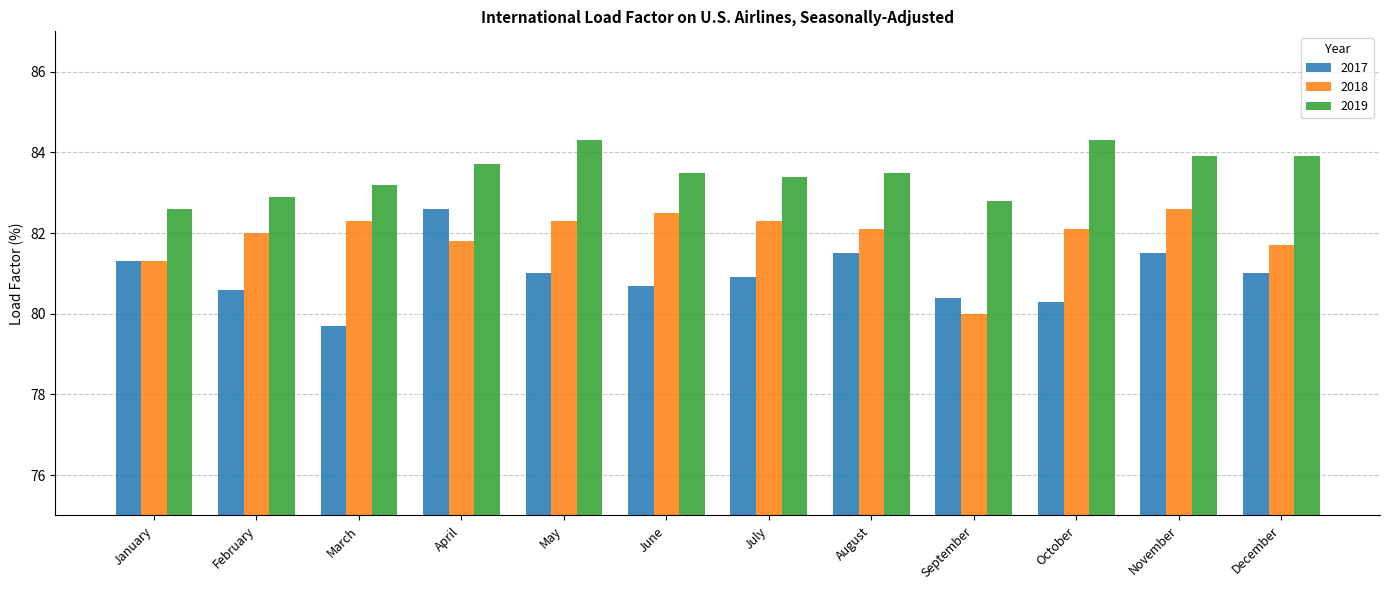

Which series has the largest total across all categories?

2019